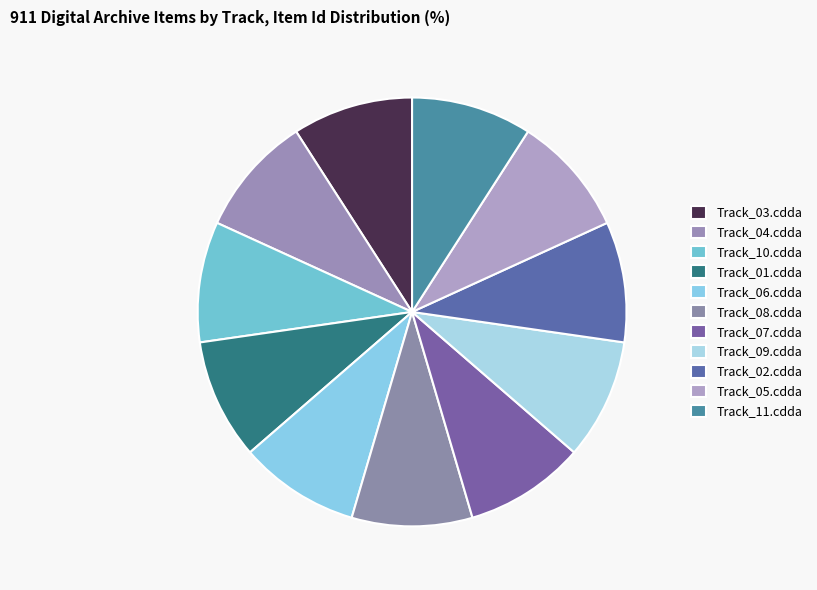

Is it true that Track_08.cdda is 9% of the pie?

True